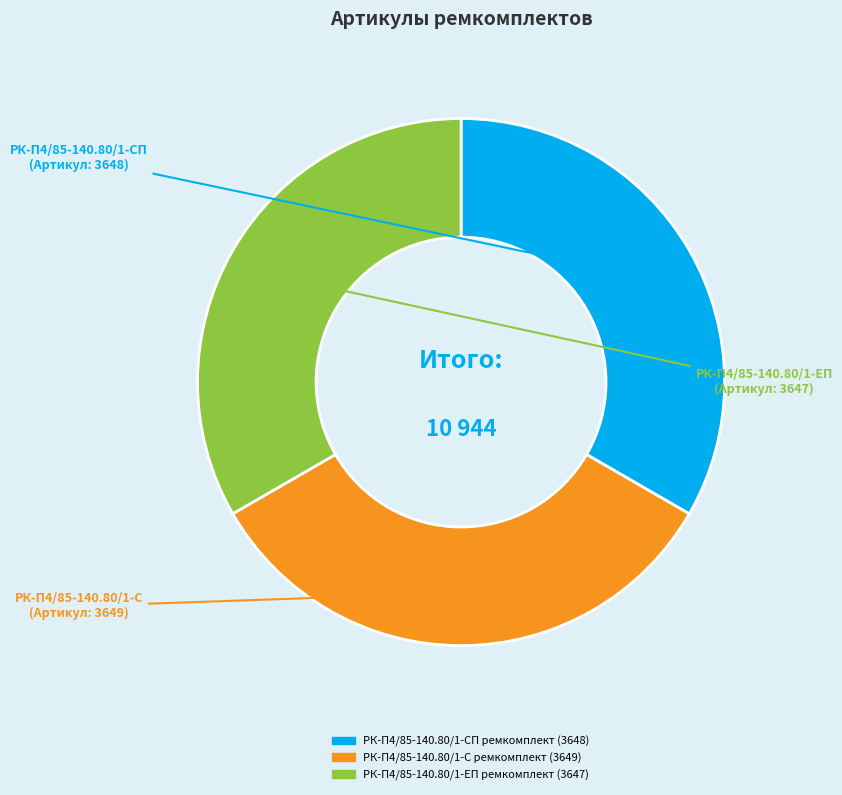

True or false: РК-П4/85-140.80/1-С ремкомплект accounts for 33% of the total.

True